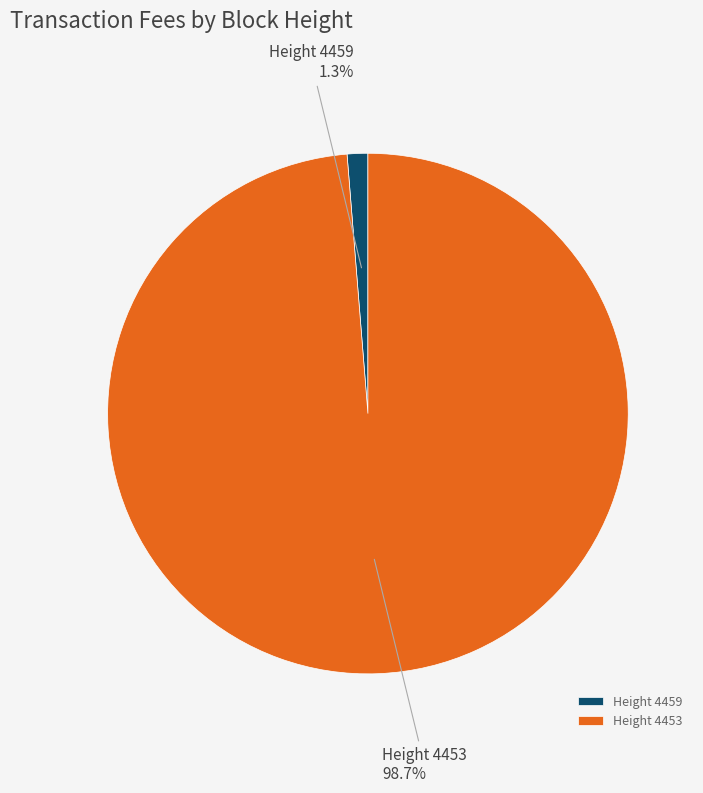

Does any single category account for the majority?

Yes